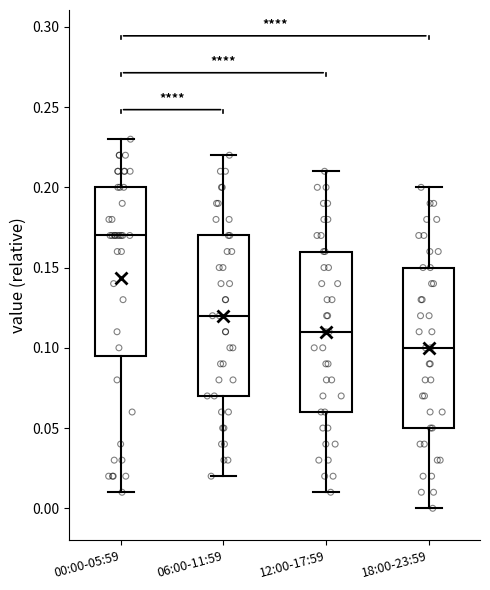

Which box's median line is the highest?

00:00-05:59